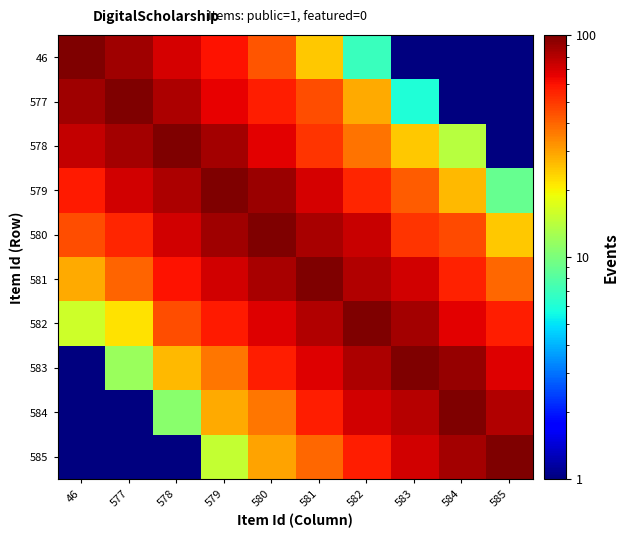

At how many categories does at least one series exceed 68?

10